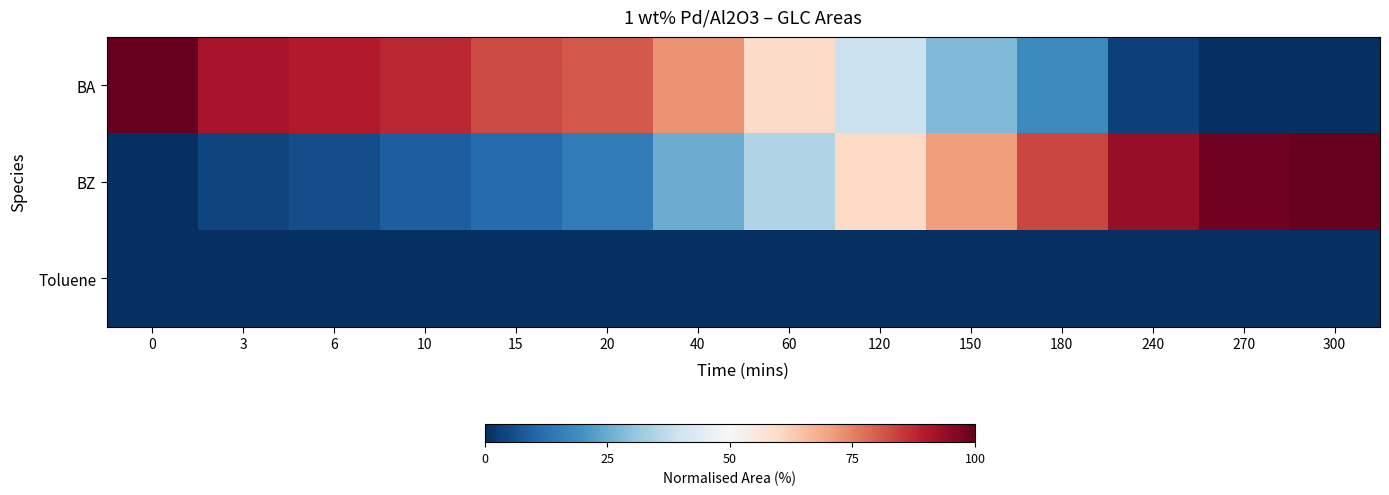

List the series in order of their peak value, highest first.

BA, BZ, Toluene